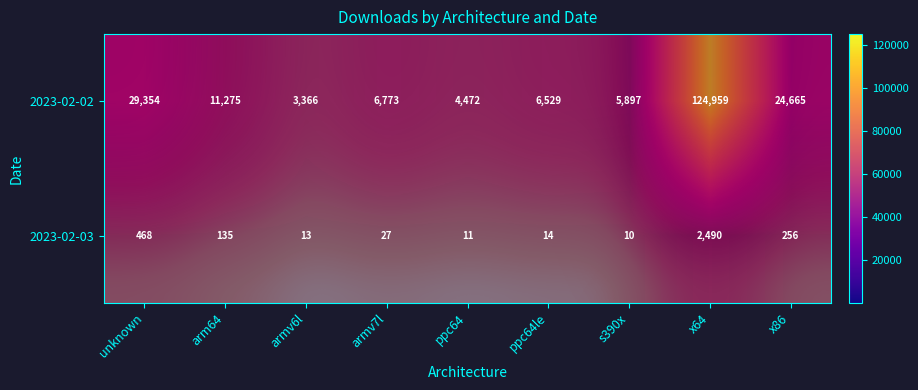

At how many categories does at least one series exceed 62782?

1